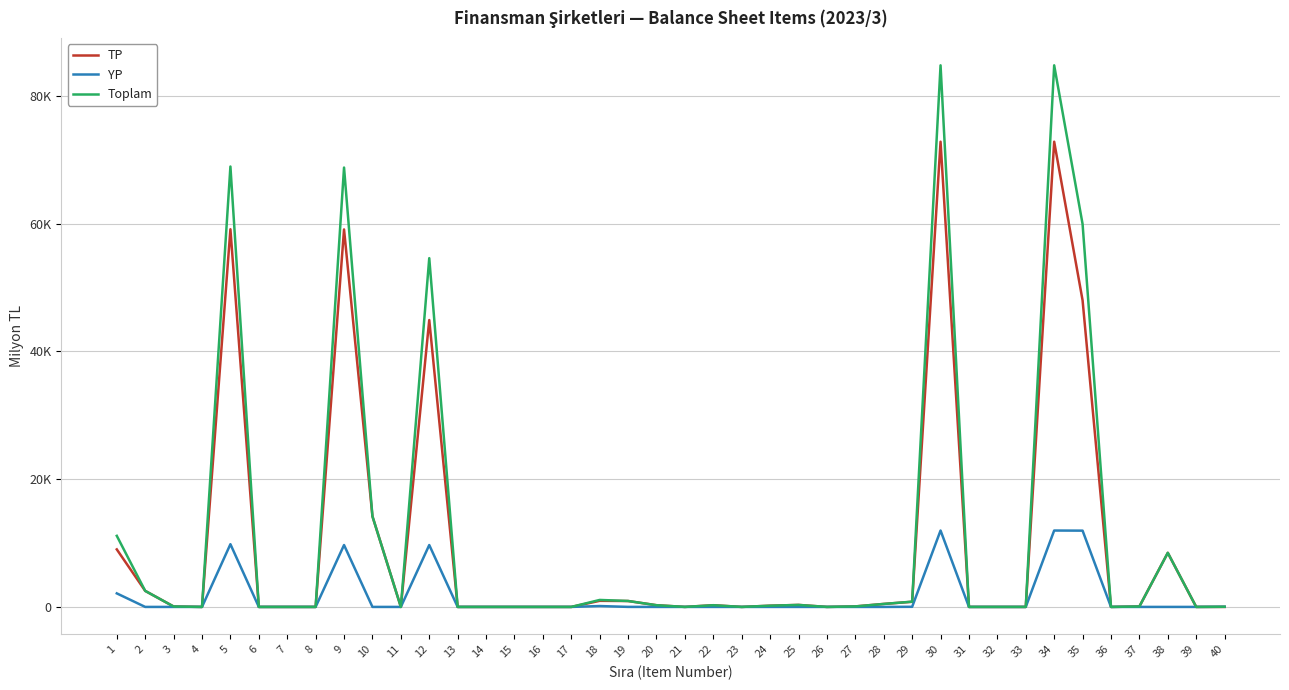

Is this an area chart (filled region under the line)?

No